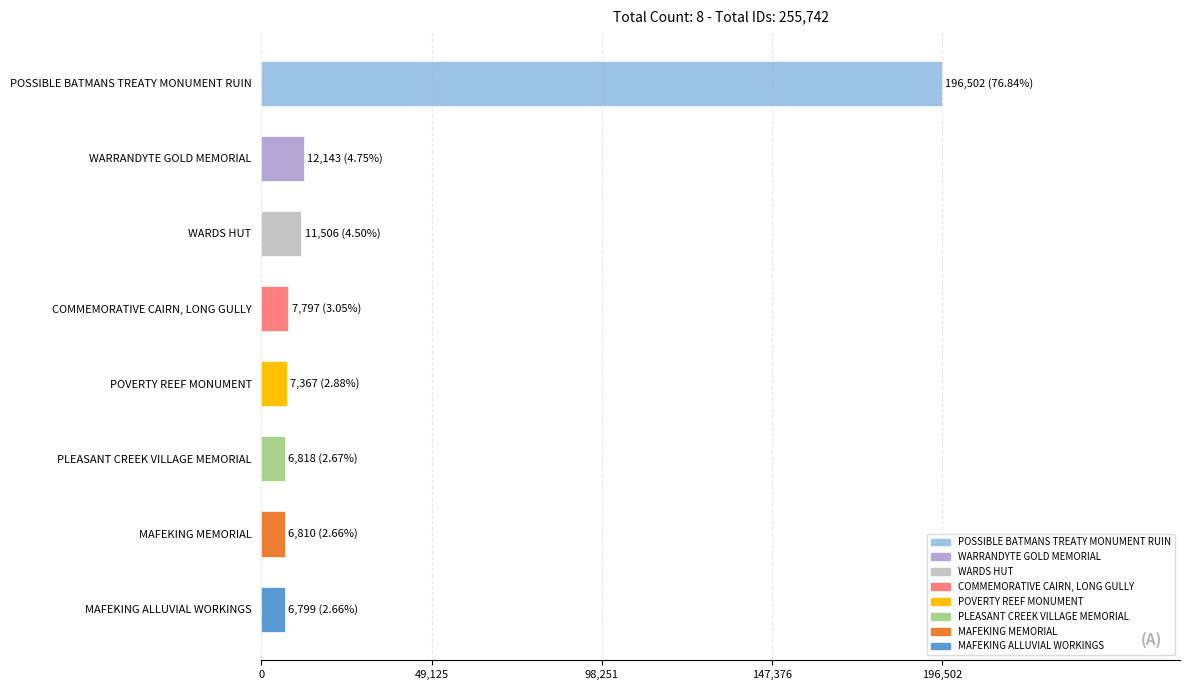

What is the label of the 5th bar from the top?

POVERTY REEF MONUMENT